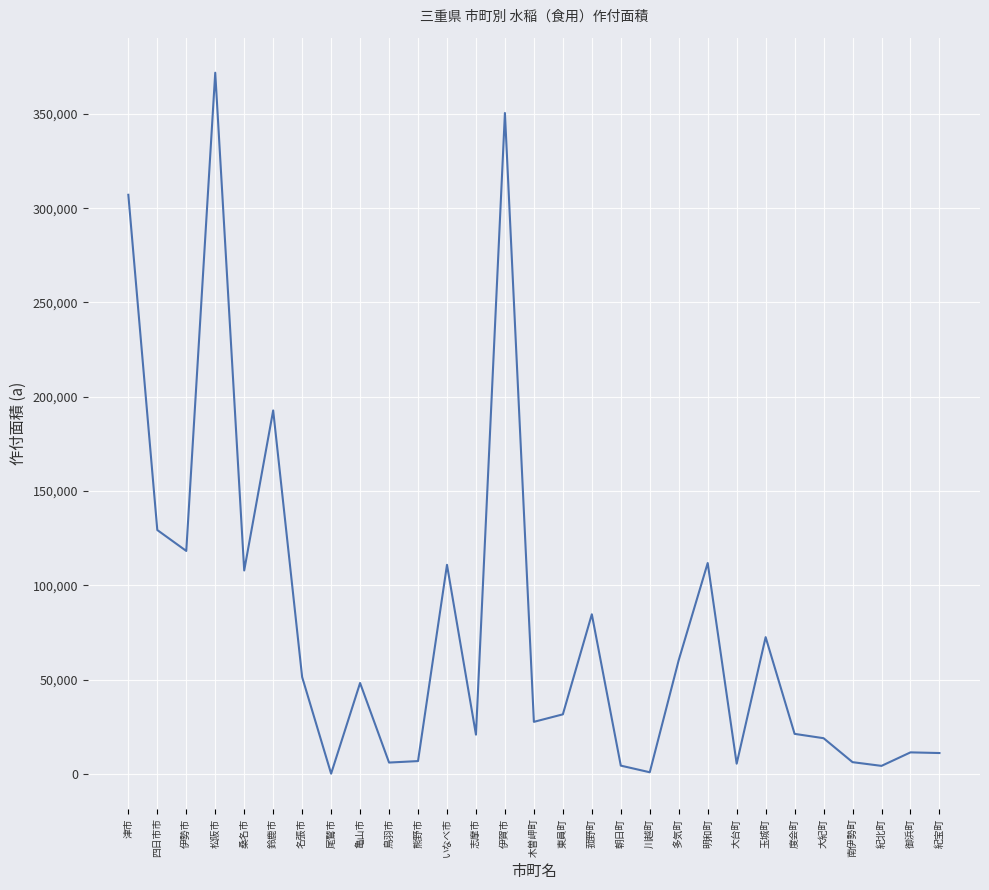

What is the difference between the values at 松阪市 and 菰野町?

287155